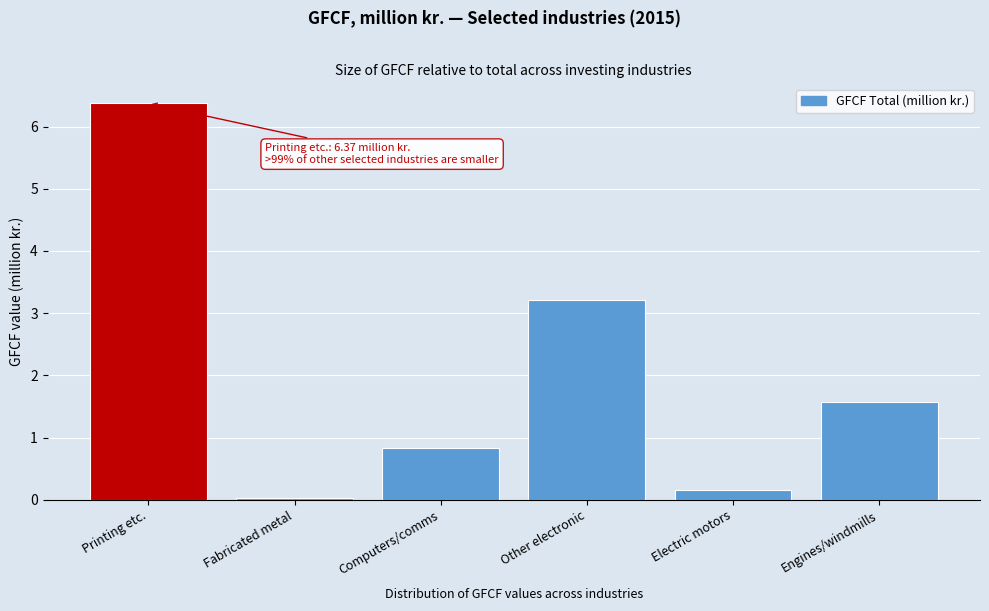

Where does the data first go above 1?

Printing etc.